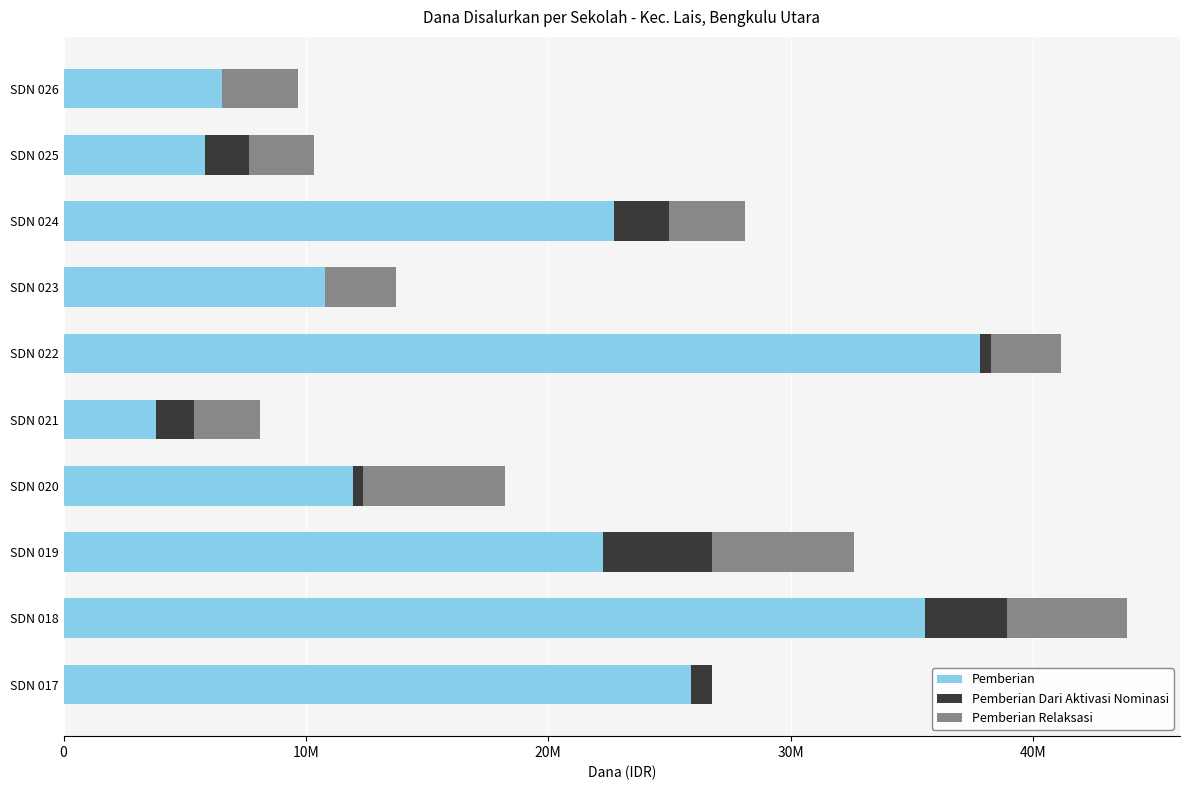

What are all the series names shown in the legend?

Pemberian, Pemberian Dari Aktivasi Nominasi, Pemberian Relaksasi